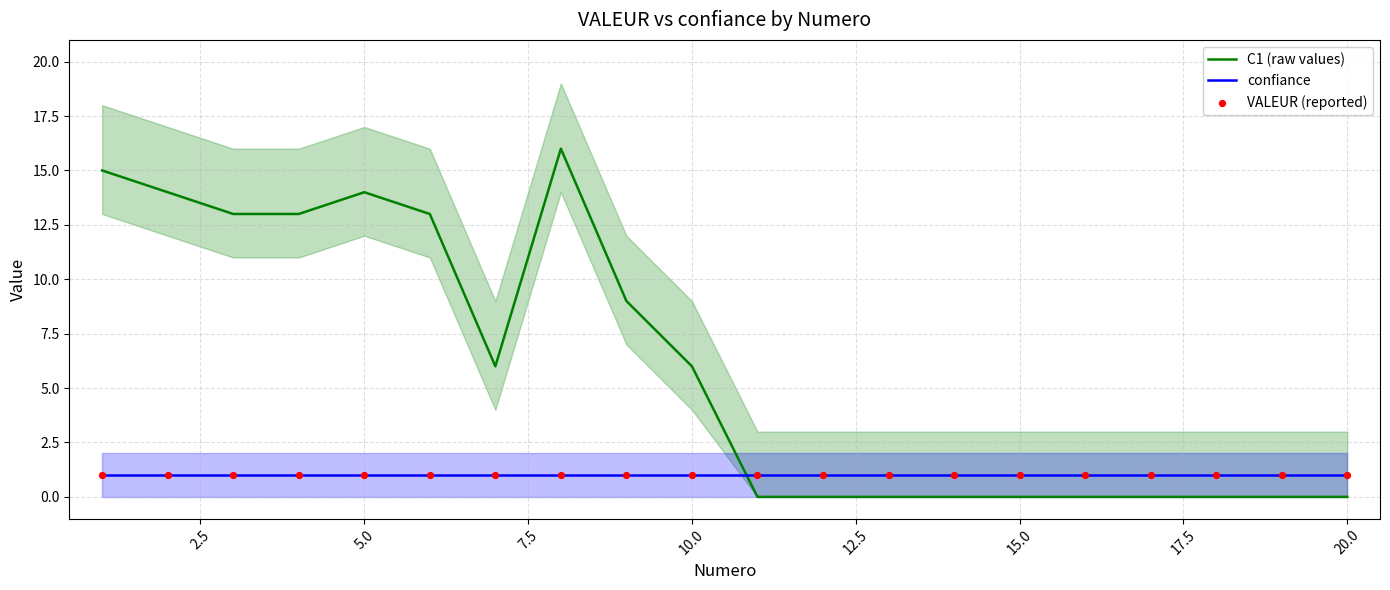

Which series contains the lowest Y value?

C1 (raw values)